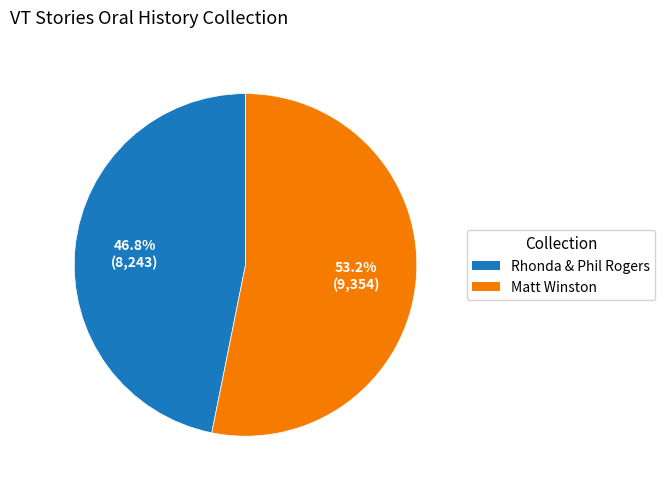

Between Rhonda & Phil Rogers and Matt Winston, which is larger?

Matt Winston